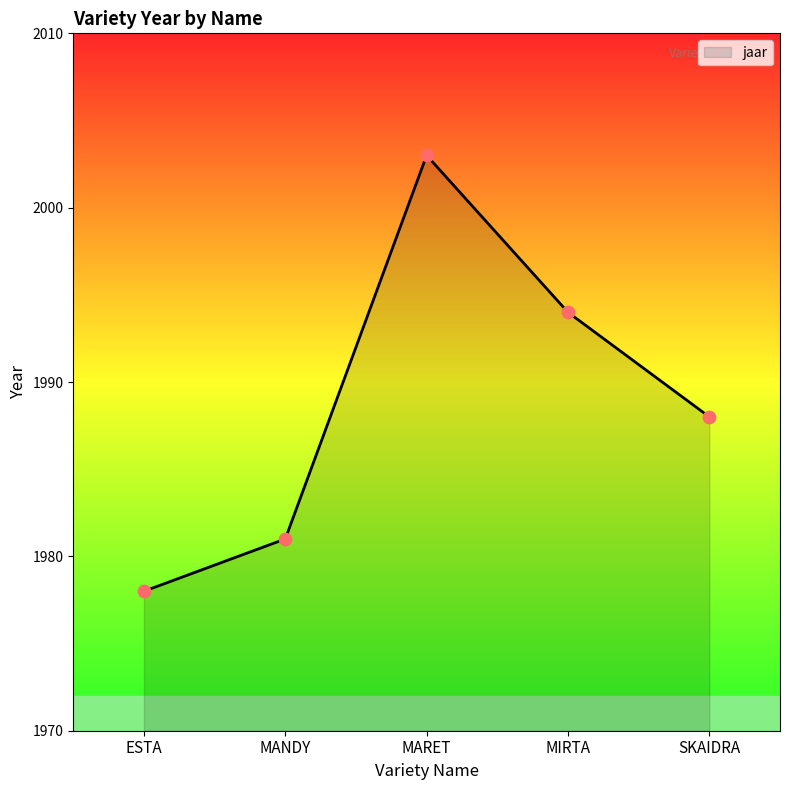

Approximately how many times larger is the value at ESTA compared to MANDY?

1.0